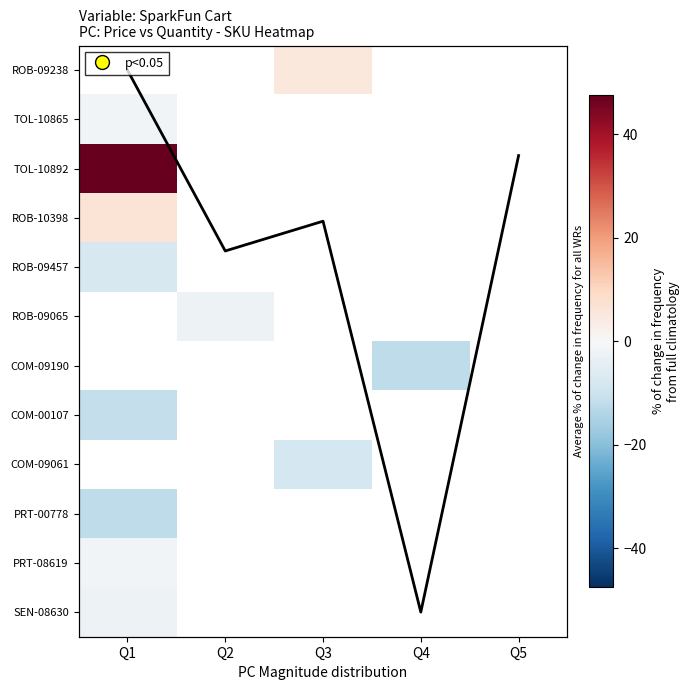

How many data points in Trend are less than 3?

2